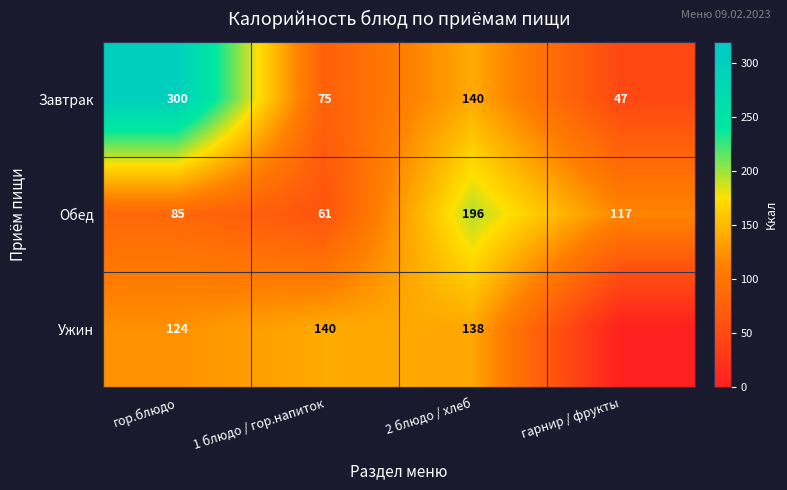

At which category does the chart reach its peak across all series?

гор.блюдо